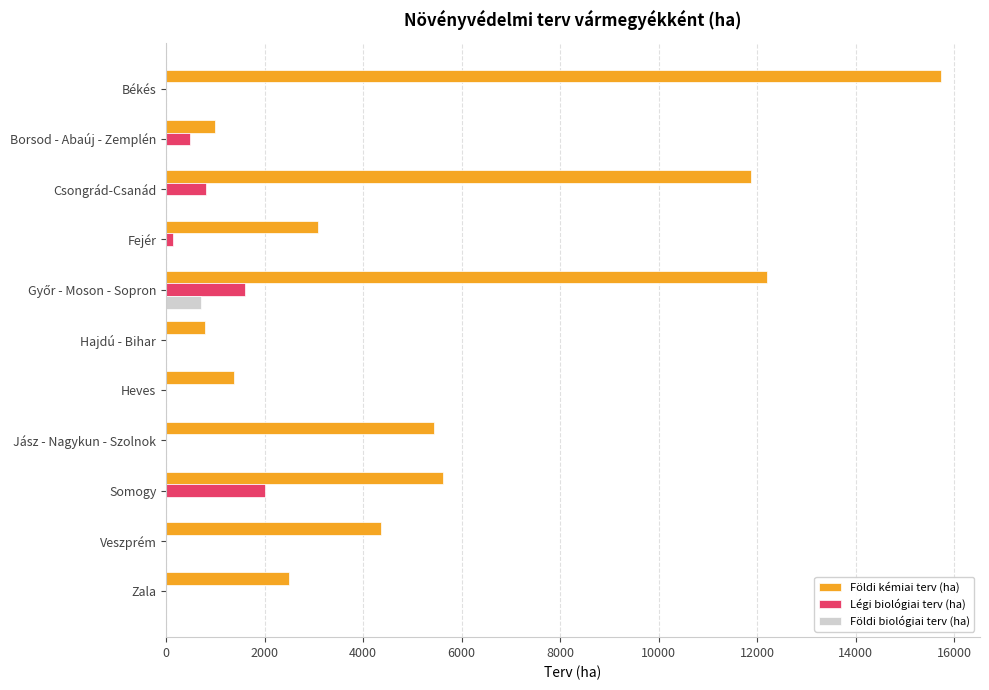

Which series has the largest range (max minus min)?

Földi kémiai terv (ha)